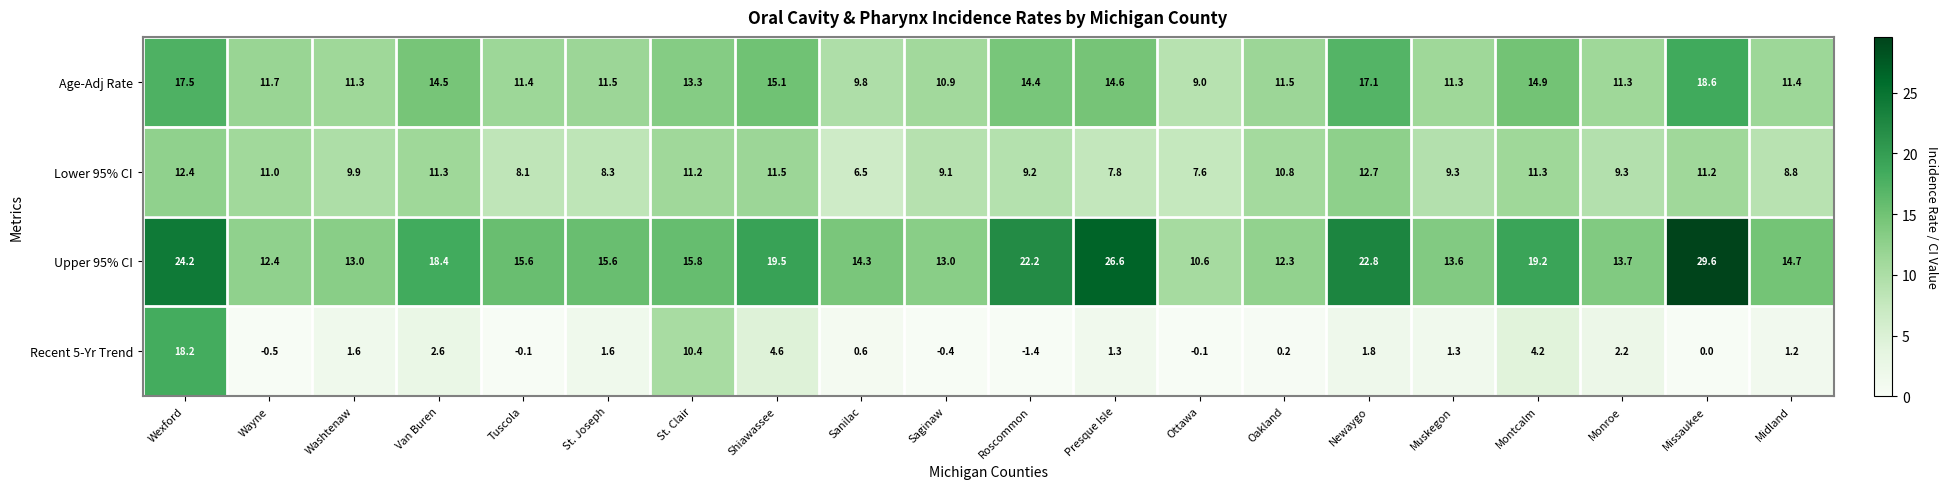

At Tuscola, list the series in order from largest to smallest.

Upper 95% CI, Age-Adj Rate, Lower 95% CI, Recent 5-Yr Trend